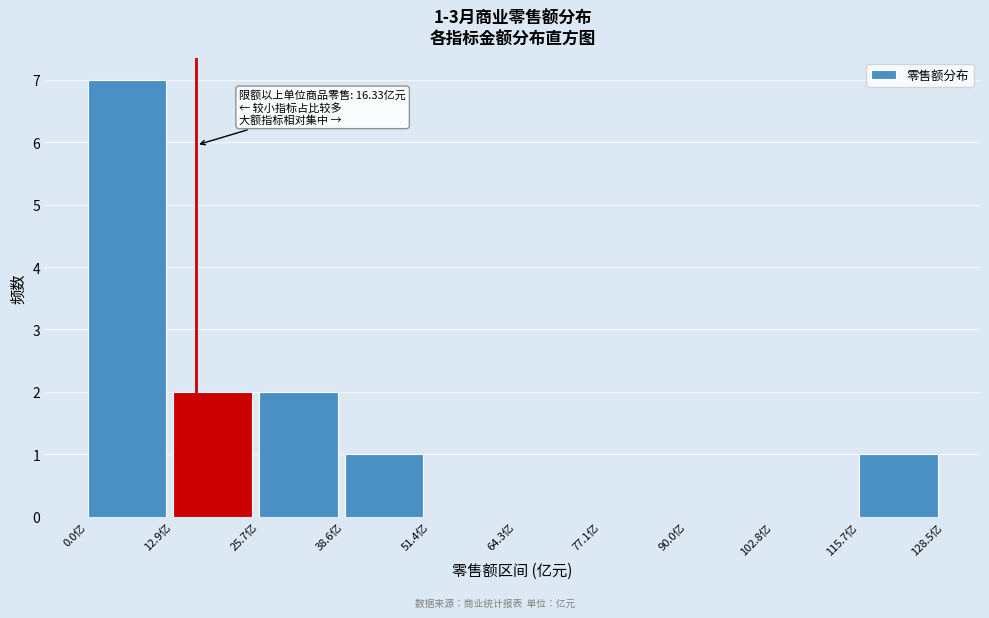

Which range on the x-axis has the tallest bar?

0 to 12